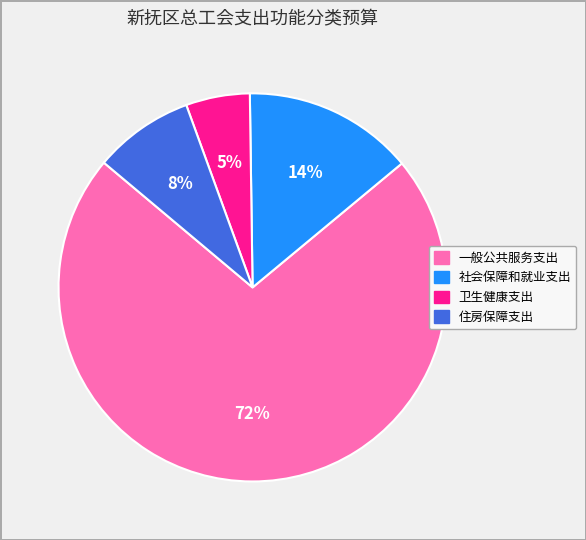

To the nearest percent, what portion does 住房保障支出 represent?

8%